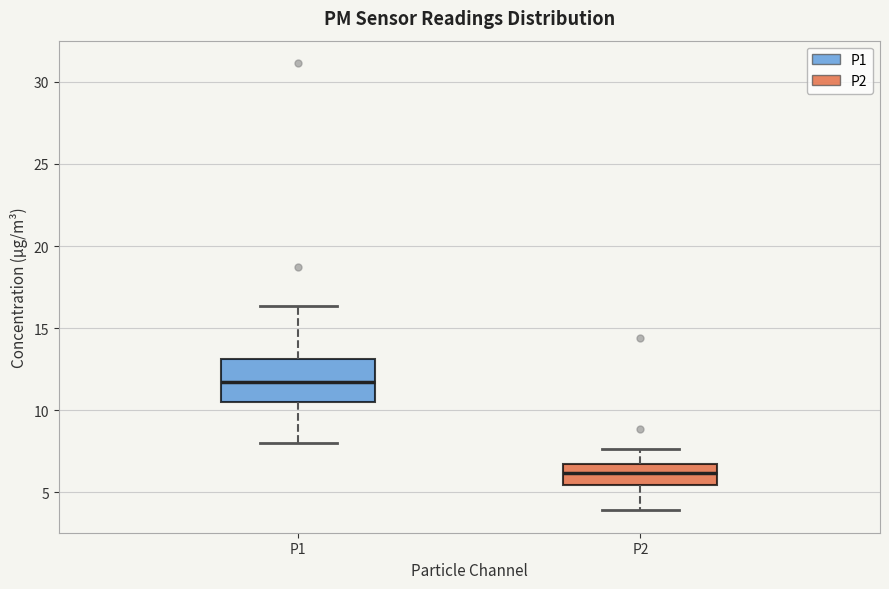

Reading left to right, read every box against the y-axis: the position of its median line, the range the box covers, and the ends of its whiskers. The values are not printed on the chart, so give them approximately, as read against the axis.

P1: median 11.5, box 10.5 to 13.0, whiskers 8.0 to 16.5
P2: median 6.0, box 5.5 to 6.5, whiskers 4.0 to 7.5